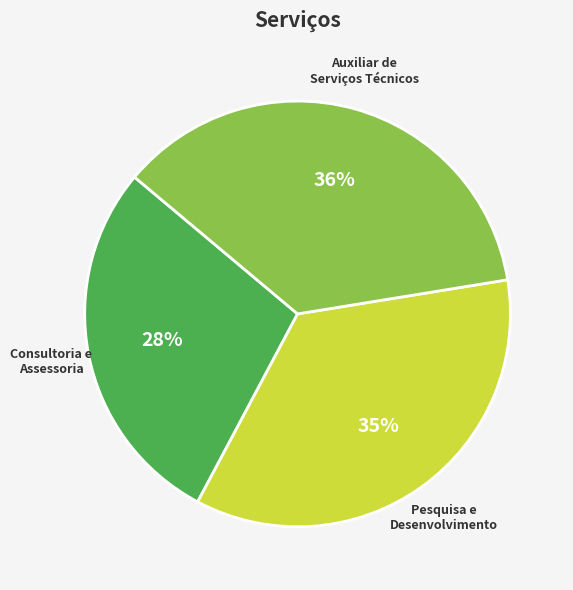

Which has a higher value, Pesquisa e Desenvolvimento or Consultoria e Assessoria?

Pesquisa e Desenvolvimento